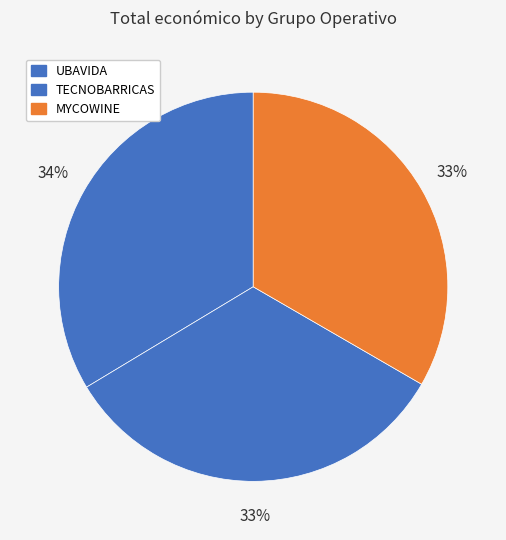

What percentage is NOT represented by TECNOBARRICAS?

67.0%